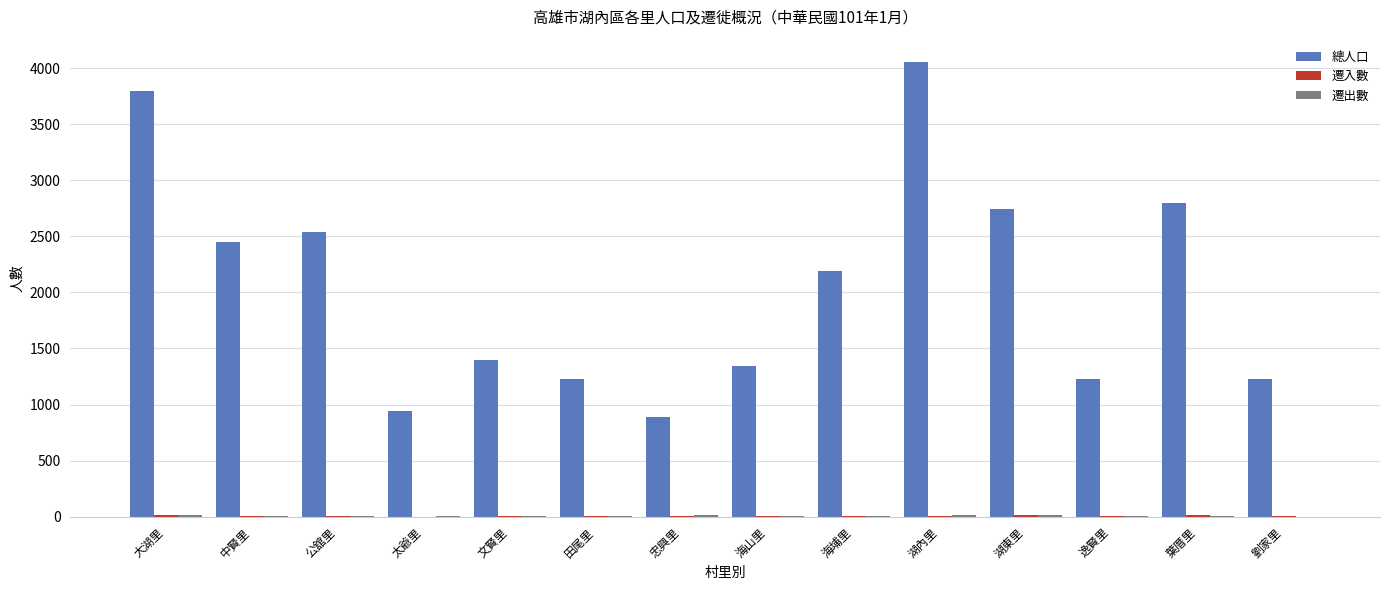

What is the sum of the 總人口 values at 忠興里 and 海埔里?

3078